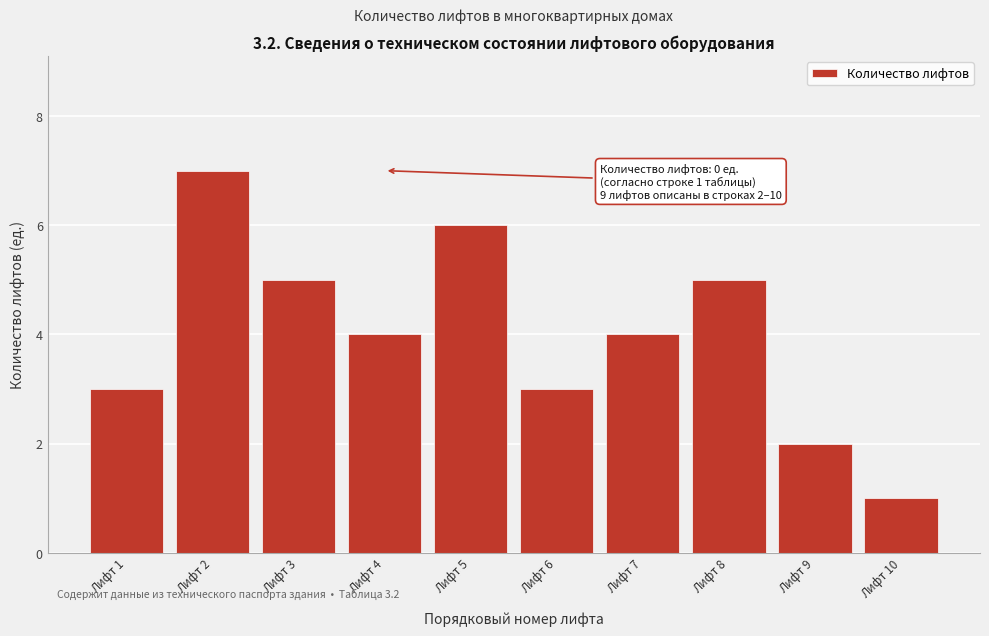

Reading left to right, list all the values displayed in this chart.

Лифт 1=3	Лифт 2=7	Лифт 3=5	Лифт 4=4	Лифт 5=6	Лифт 6=3	Лифт 7=4	Лифт 8=5	Лифт 9=2	Лифт 10=1